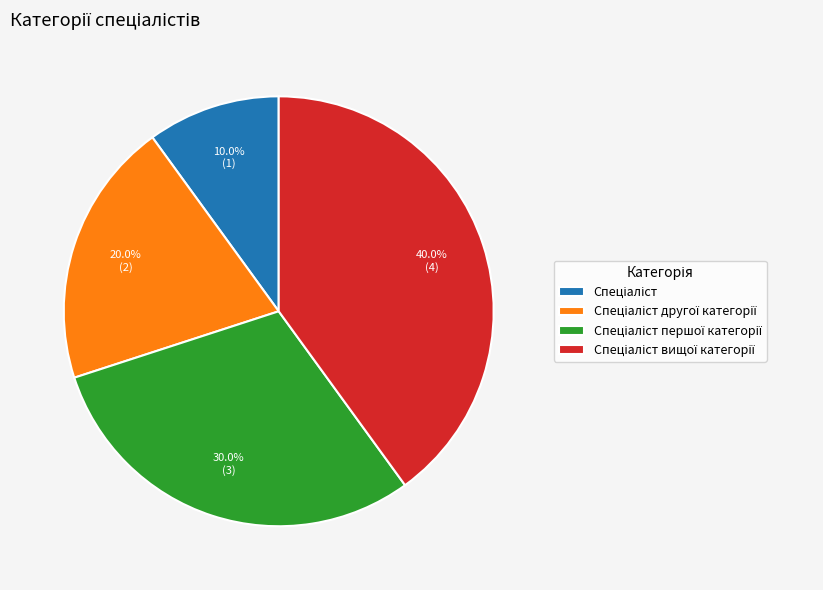

To the nearest percent, what is the average slice percentage?

25%